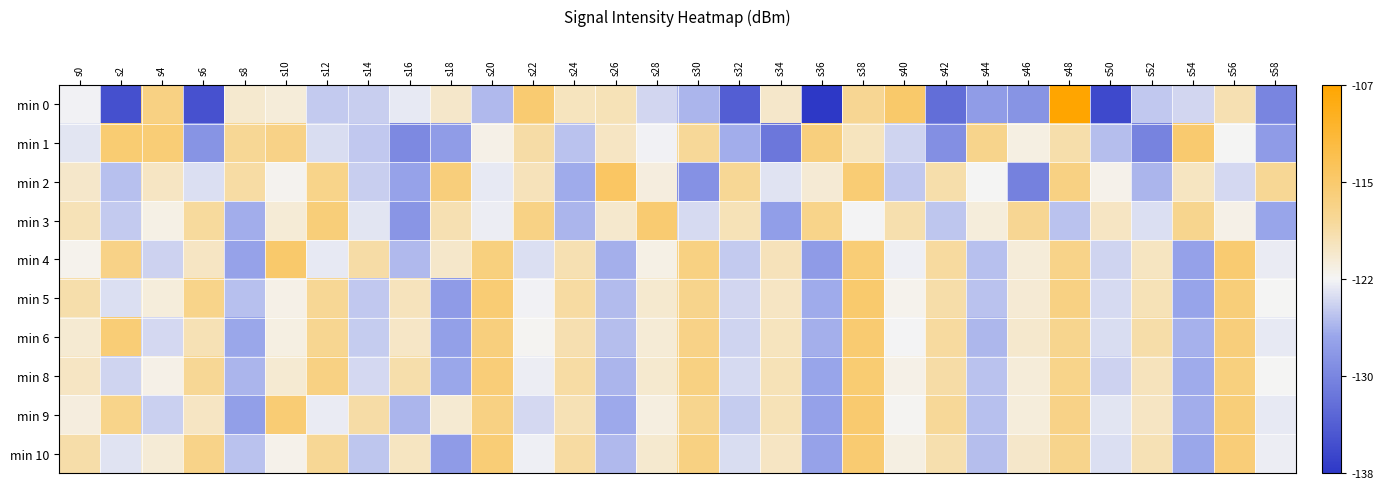

How many distinct data groups are displayed?

10